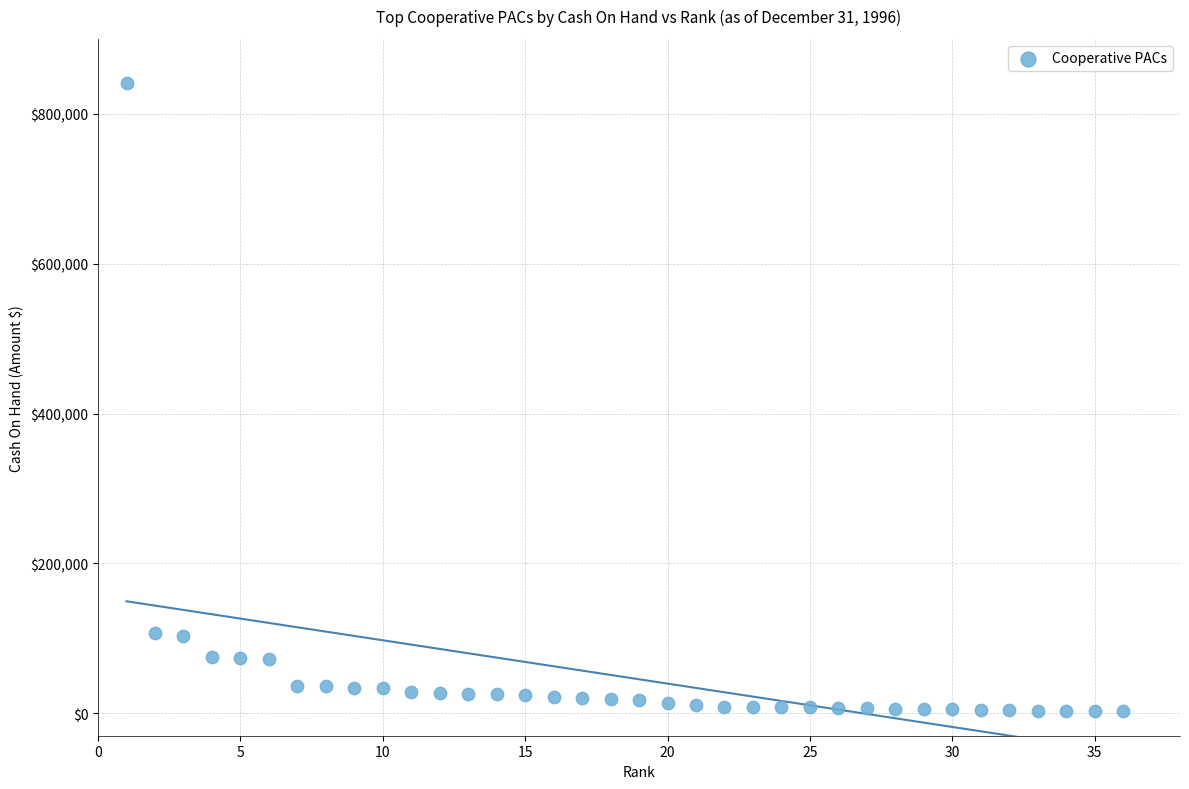

What is the range of X values (max minus min)?

35